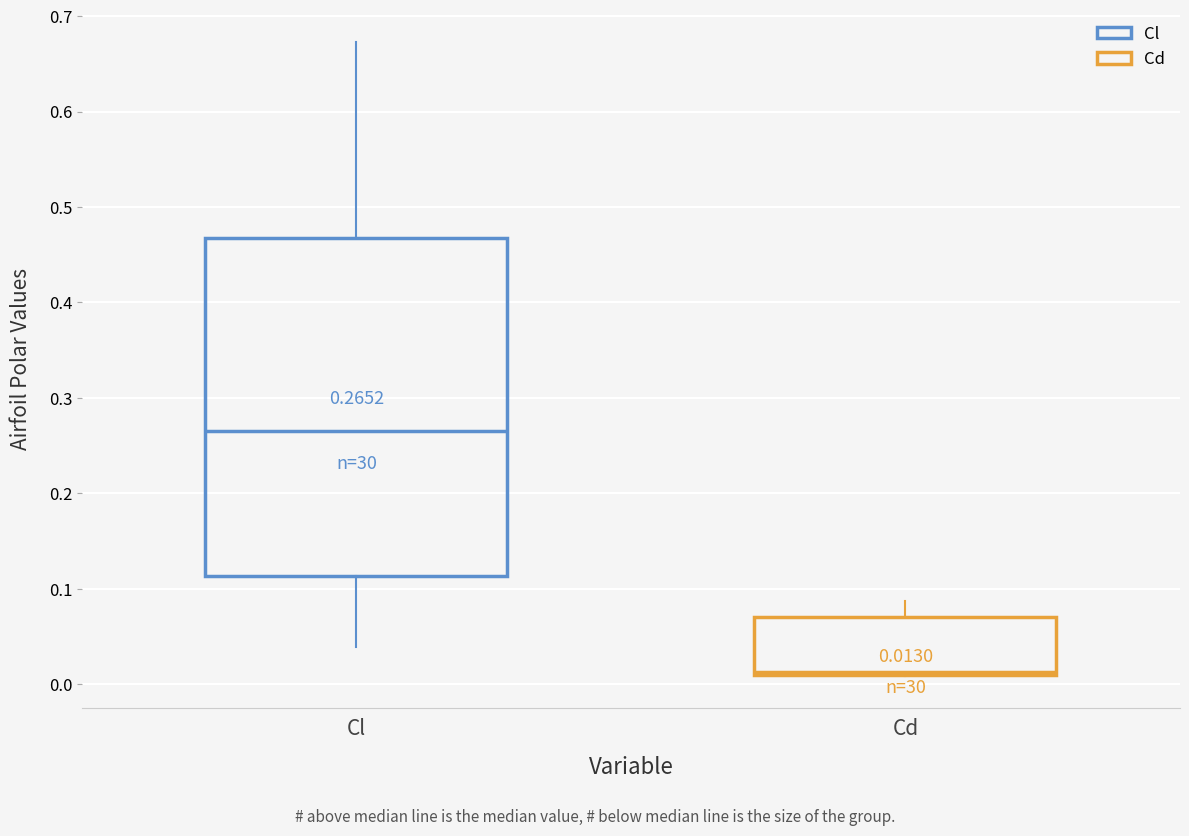

Which box's median line is the lowest?

Cd